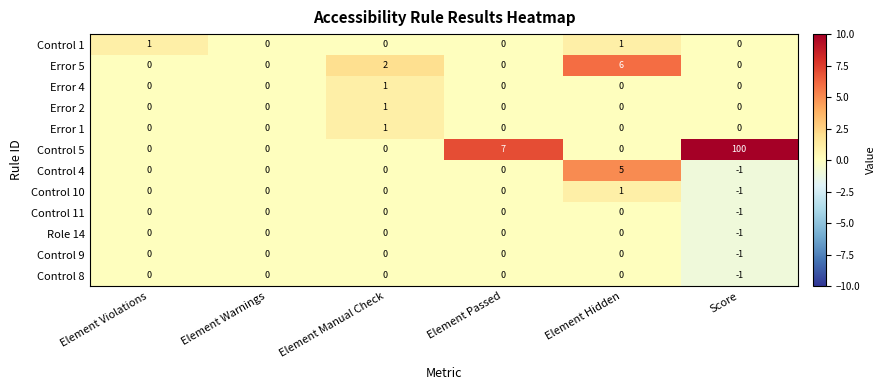

What is the difference between the maximum and minimum values in the Control 4 series?

6